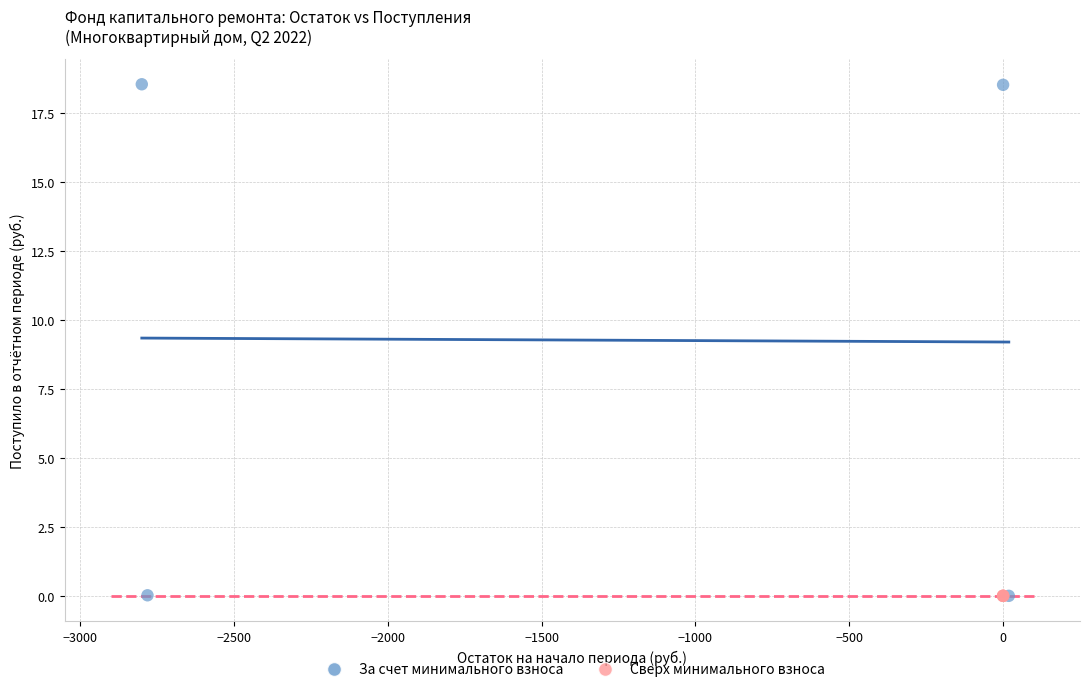

What are all the series names shown in the legend?

За счет минимального взноса, Сверх минимального взноса